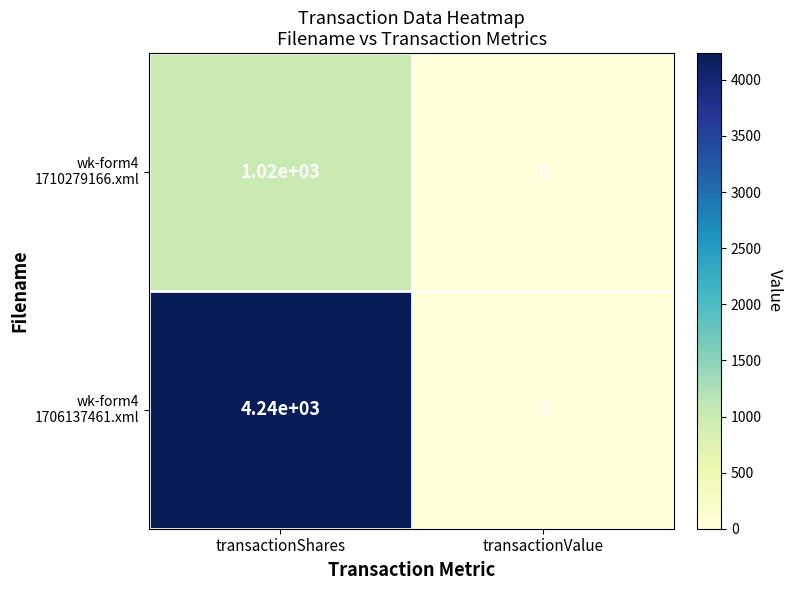

What is the maximum value shown in the chart?

4240